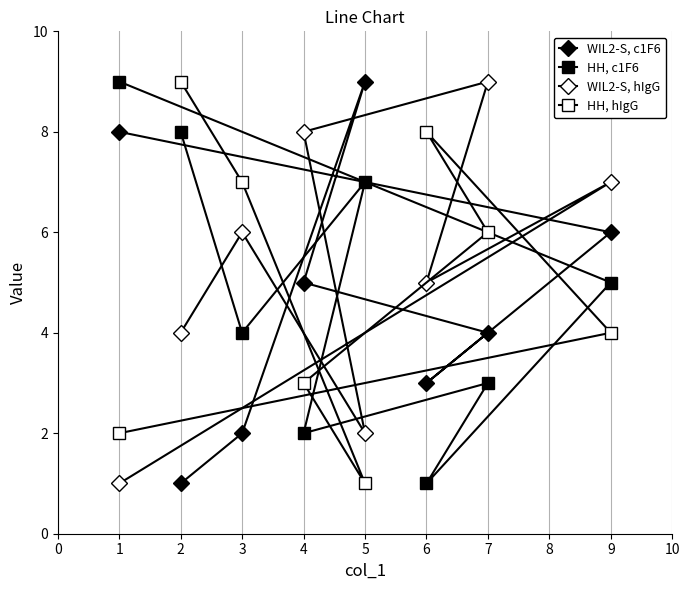

How many lines are shown in the chart?

4